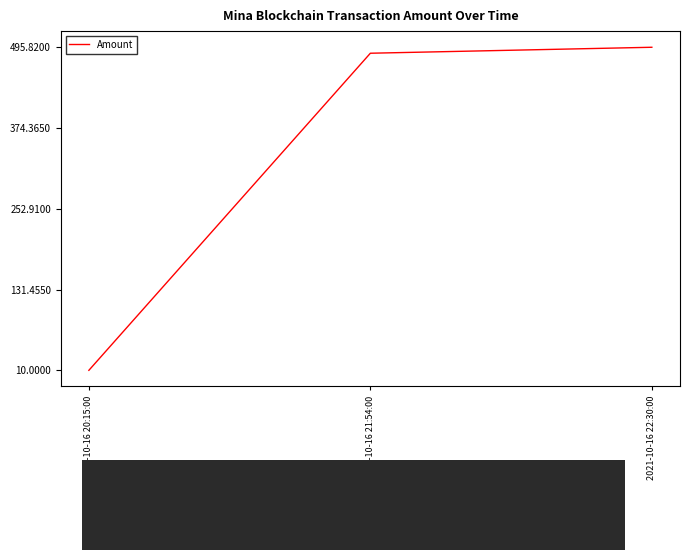

Reading right to left, what are all the values shown in this chart?

2021-10-16 22:30:00=495.8	2021-10-16 21:54:00=486.9	2021-10-16 20:15:00=10.0